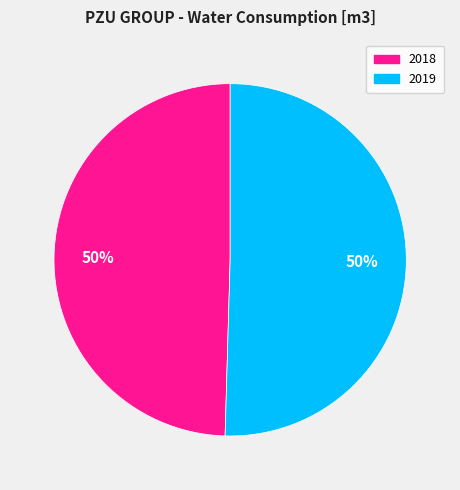

Which category accounts for the majority?

2019